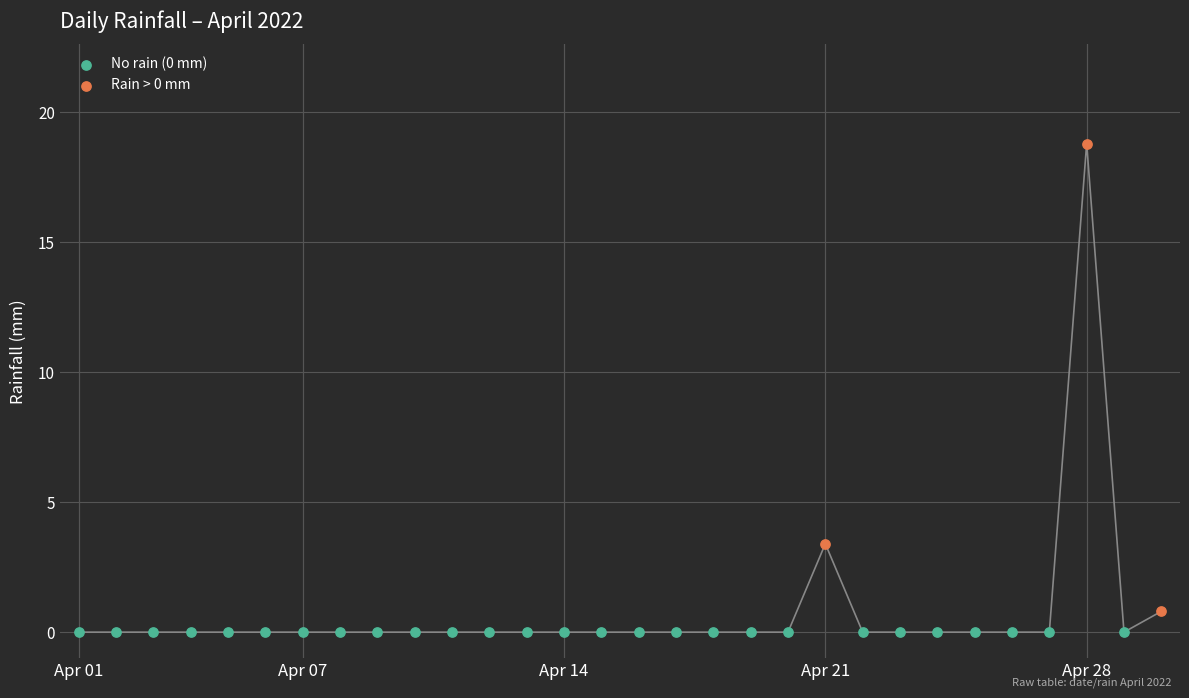

Which series reaches the maximum Y coordinate?

Rain > 0 mm